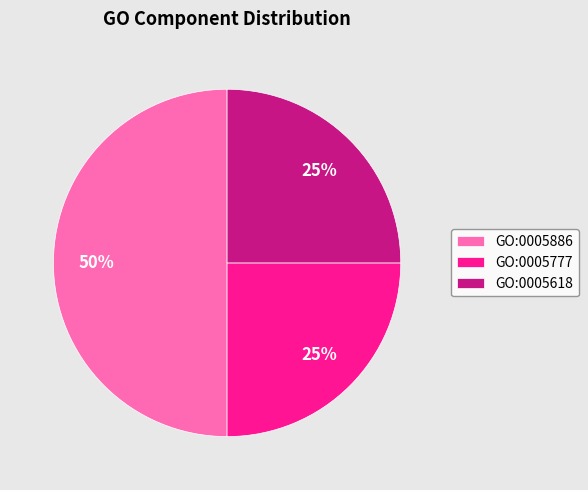

Count the number of slices in the pie.

3